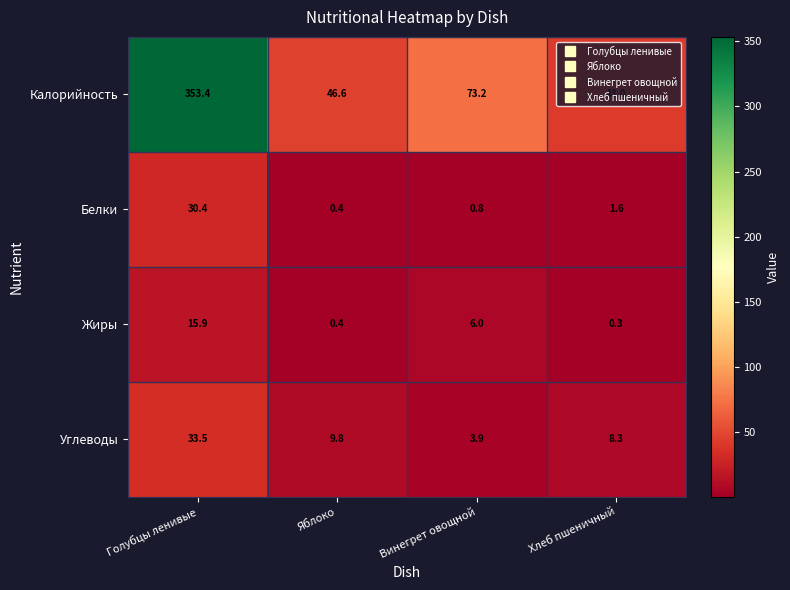

Which series has the largest total across all categories?

Калорийность